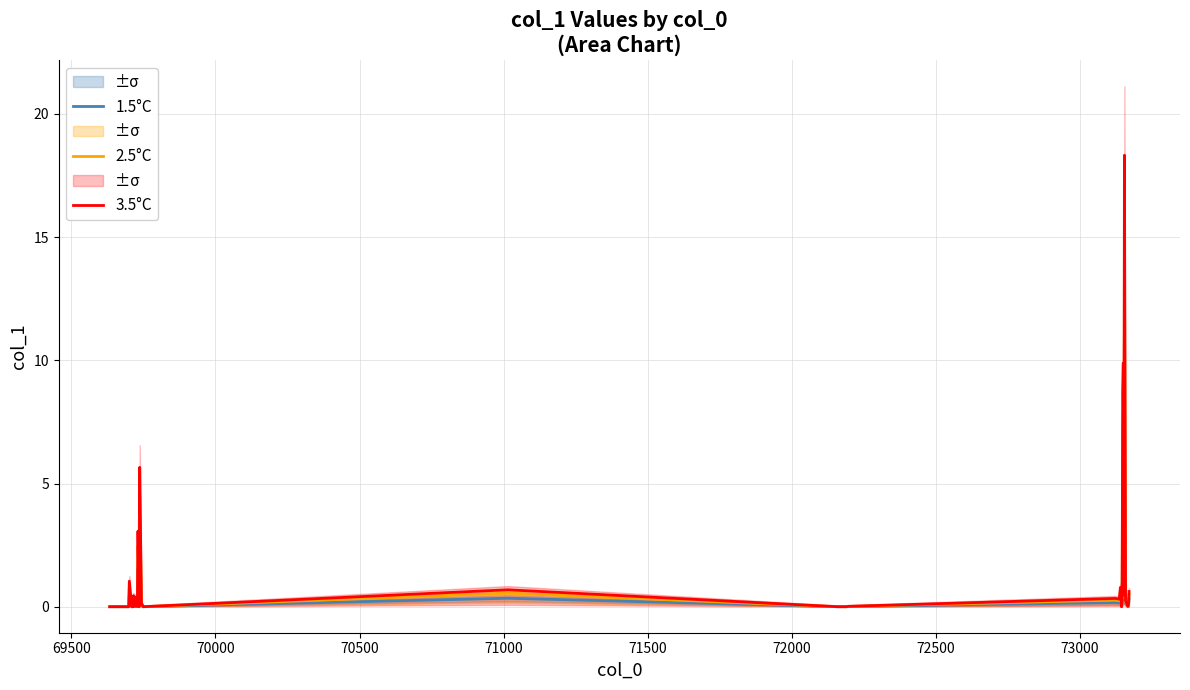

What is the maximum value for 1.5°C?

9.2